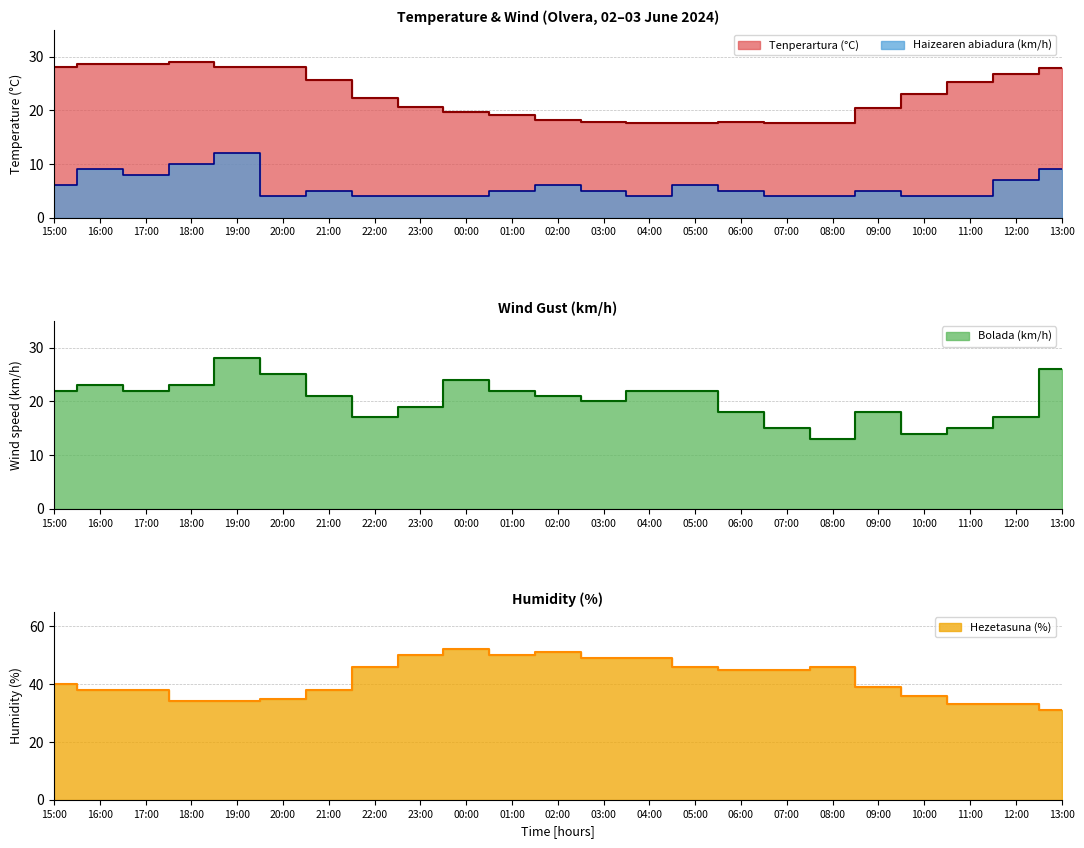

At which category does Haizearen abiadura (km/h) reach its first local peak?

16:00